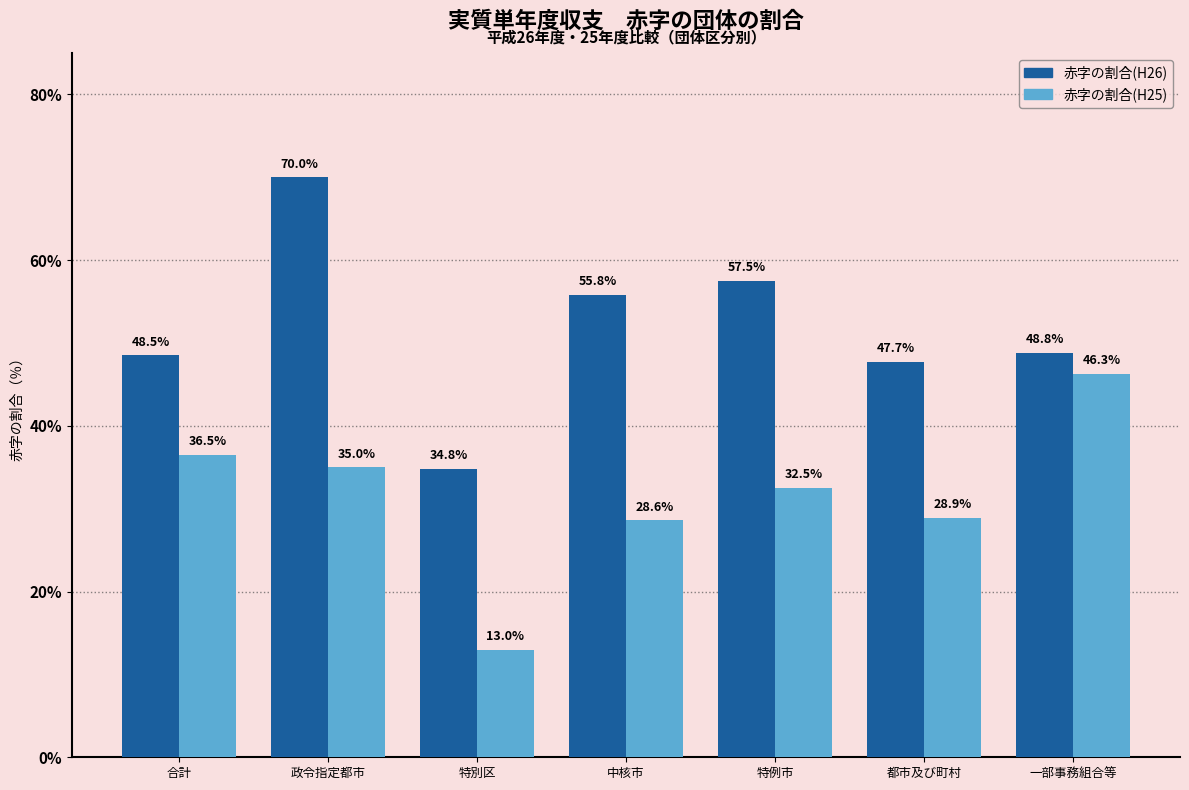

Count the number of data series in this chart.

2